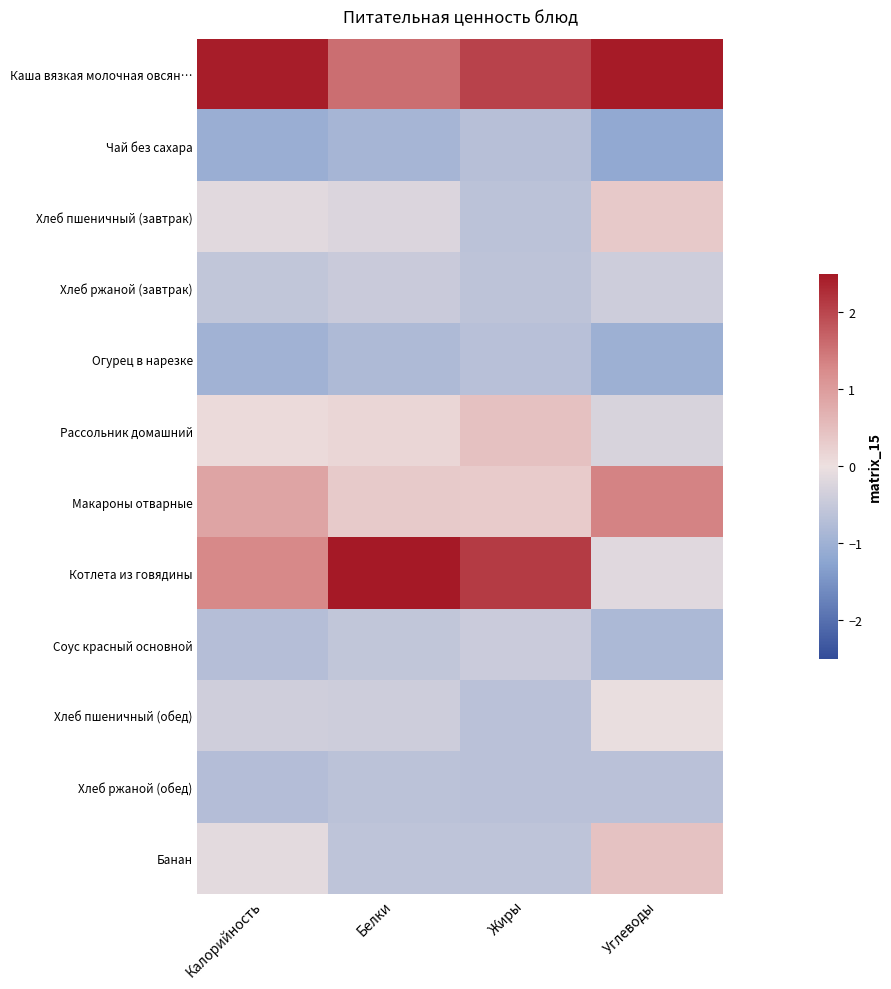

Reading left to right, what are all the values shown in this chart?

Каша вязкая молочная овсян…: Калорийность=2.4	Белки=1.6	Жиры=2.0	Углеводы=2.5
Чай без сахара: Калорийность=-1.1	Белки=-0.9	Жиры=-0.7	Углеводы=-1.2
Хлеб пшеничный (завтрак): Калорийность=-0.1	Белки=-0.2	Жиры=-0.6	Углеводы=0.3
Хлеб ржаной (завтрак): Калорийность=-0.6	Белки=-0.5	Жиры=-0.6	Углеводы=-0.4
Огурец в нарезке: Калорийность=-1.0	Белки=-0.8	Жиры=-0.7	Углеводы=-1.0
Рассольник домашний: Калорийность=0.1	Белки=0.2	Жиры=0.5	Углеводы=-0.3
Макароны отварные: Калорийность=0.9	Белки=0.3	Жиры=0.3	Углеводы=1.3
Котлета из говядины: Калорийность=1.3	Белки=2.5	Жиры=2.1	Углеводы=-0.2
Соус красный основной: Калорийность=-0.7	Белки=-0.6	Жиры=-0.4	Углеводы=-0.8
Хлеб пшеничный (обед): Калорийность=-0.4	Белки=-0.4	Жиры=-0.6	Углеводы=-0.0
Хлеб ржаной (обед): Калорийность=-0.7	Белки=-0.6	Жиры=-0.6	Углеводы=-0.7
Банан: Калорийность=-0.1	Белки=-0.6	Жиры=-0.6	Углеводы=0.4